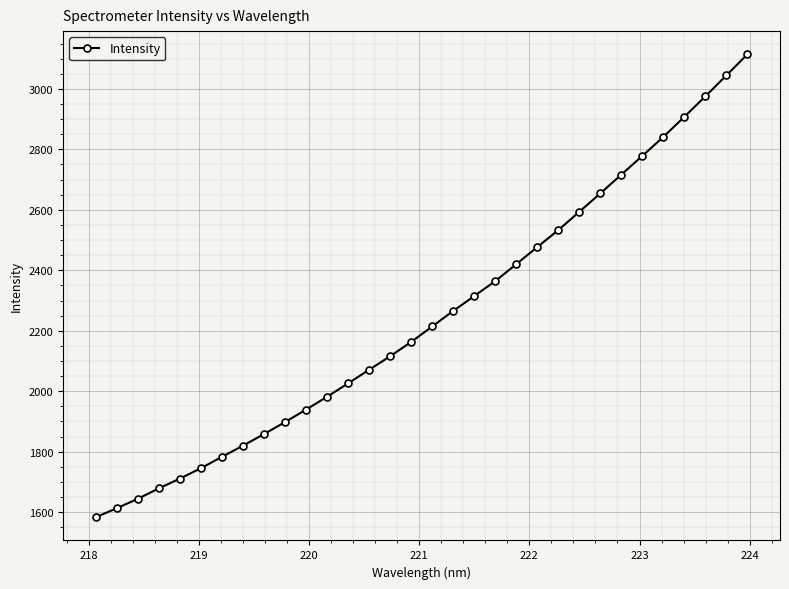

What is the difference between the maximum and second lowest values?

1501.5